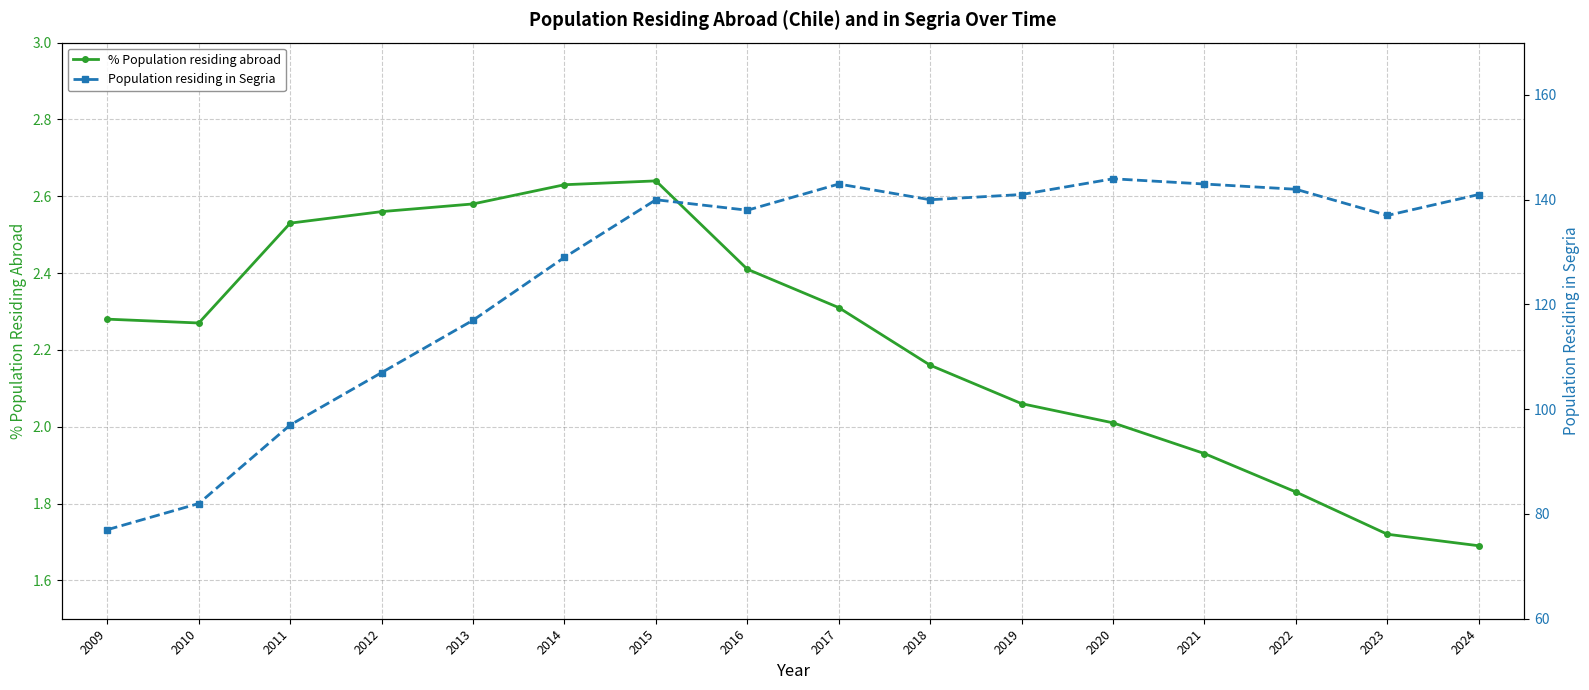

The % Population residing abroad series shows 2.0 at 2020. True or false?

True